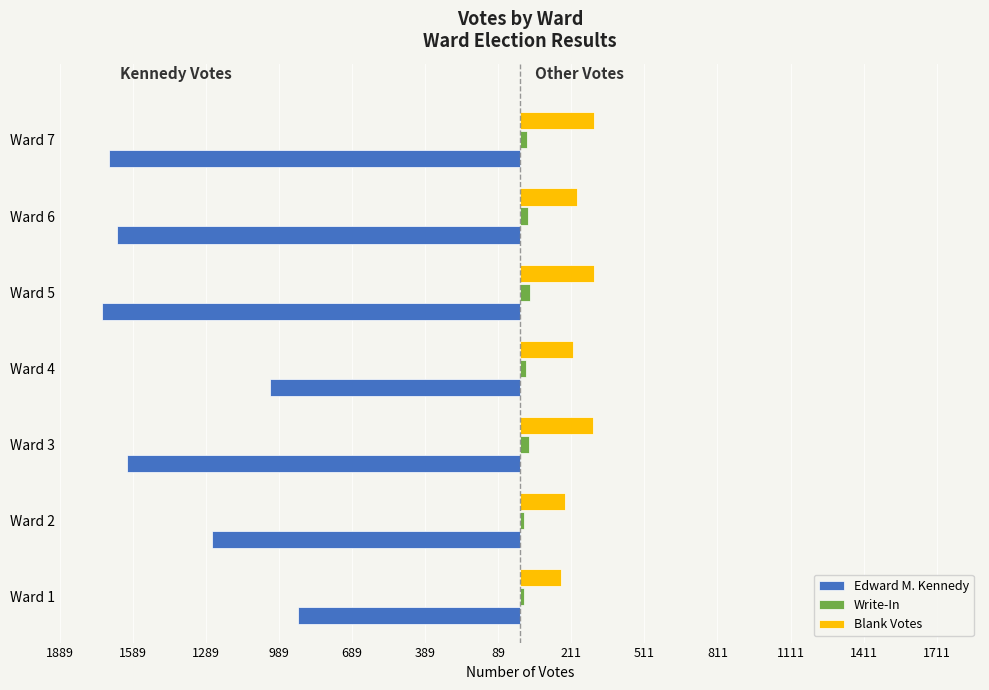

What are all the series names shown in the legend?

Edward M. Kennedy, Write-In, Blank Votes